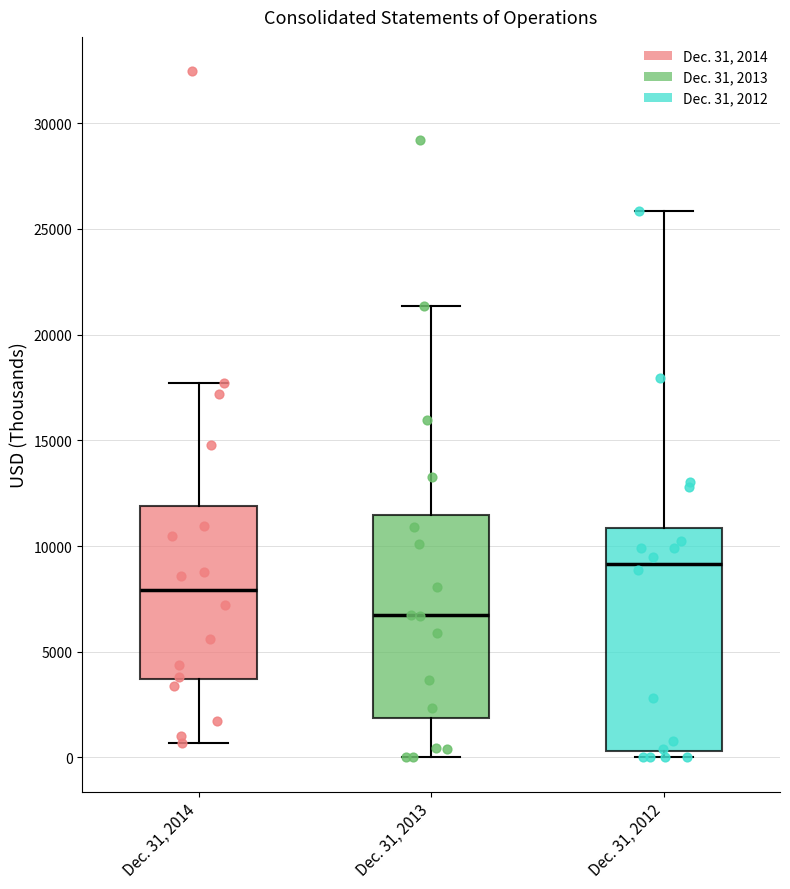

Reading left to right, read every box against the y-axis: the position of its median line, the range the box covers, and the ends of its whiskers. The values are not printed on the chart, so give them approximately, as read against the axis.

Dec. 31, 2014: median 8000, box 3500 to 12000, whiskers 500 to 17500
Dec. 31, 2013: median 6500, box 2000 to 11500, whiskers 0 to 21500
Dec. 31, 2012: median 9000, box 500 to 11000, whiskers 0 to 26000